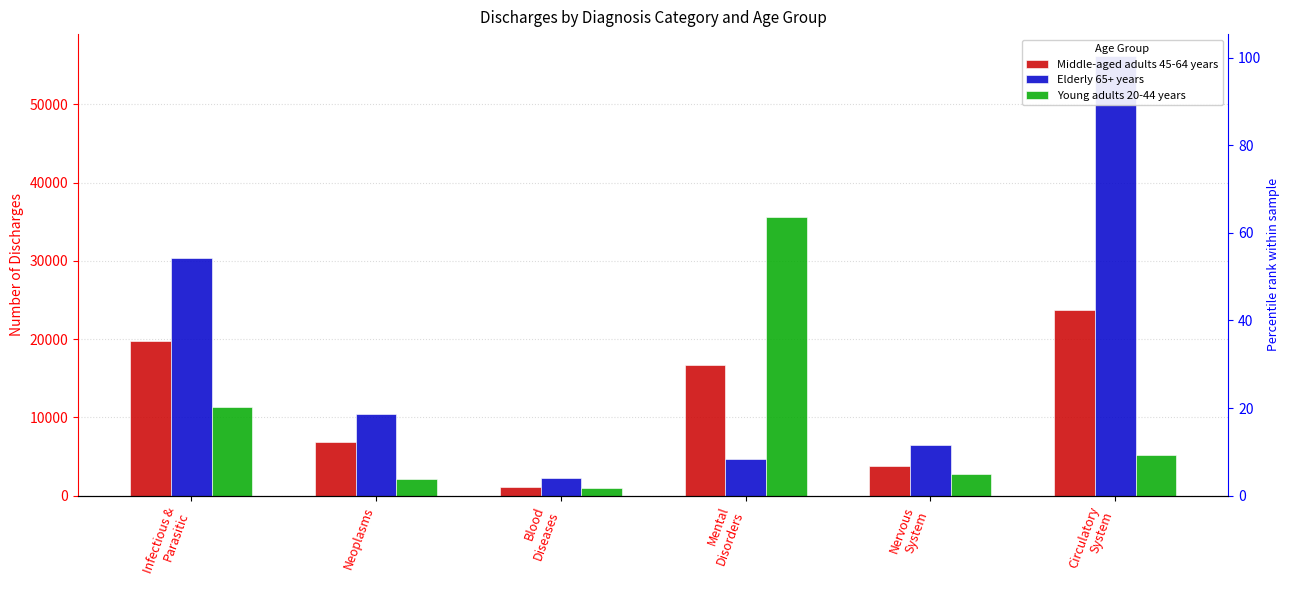

What is the label of the 3rd bar from the left?

Blood
Diseases